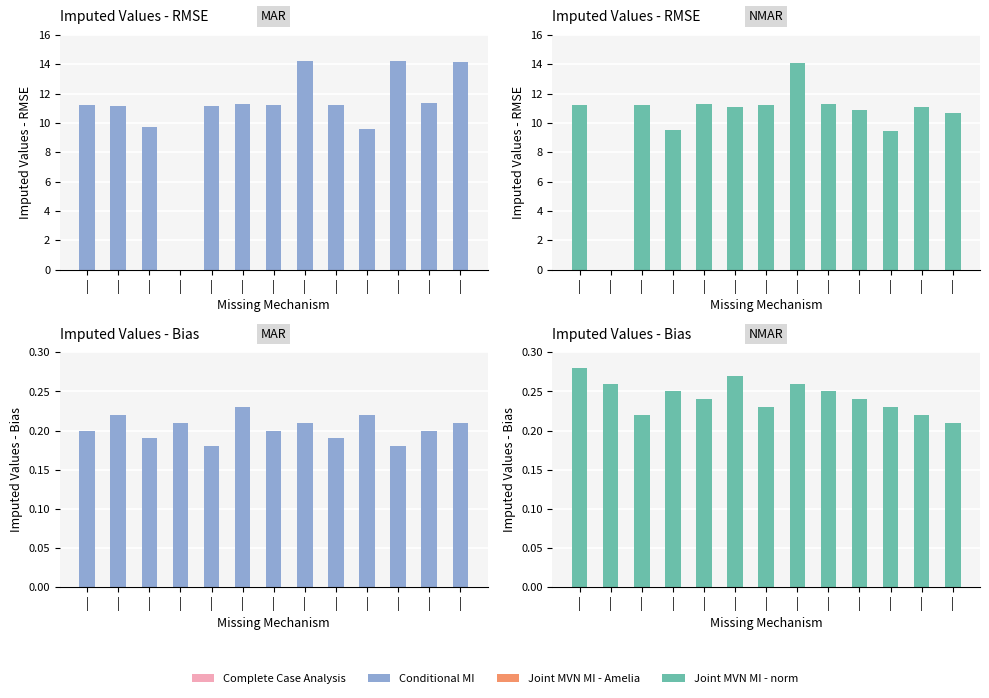

Which category has the highest value across all series?

|